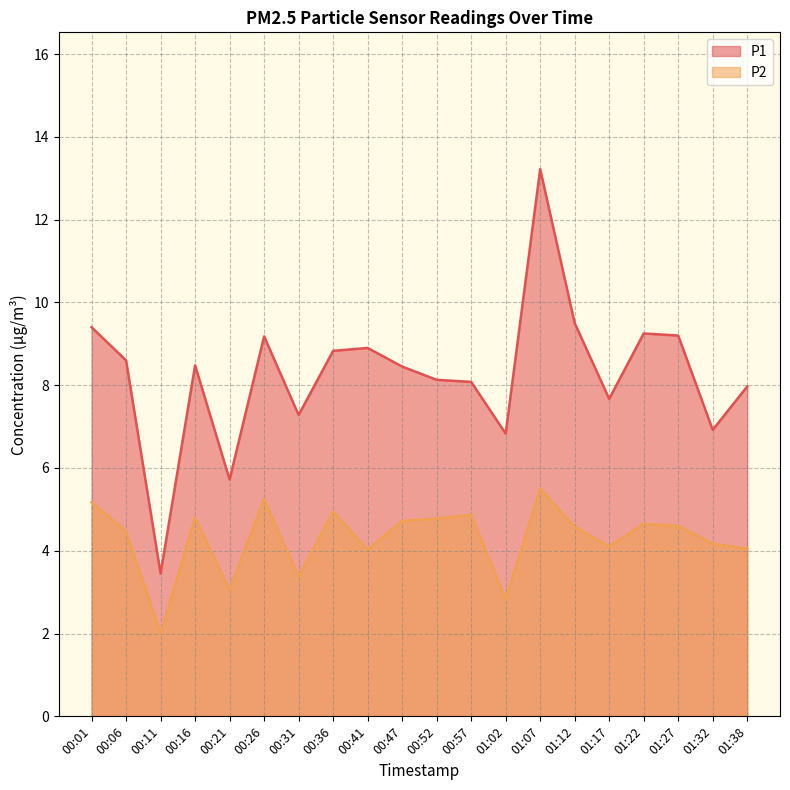

True or false: P2 and P1 intersect in this chart.

False